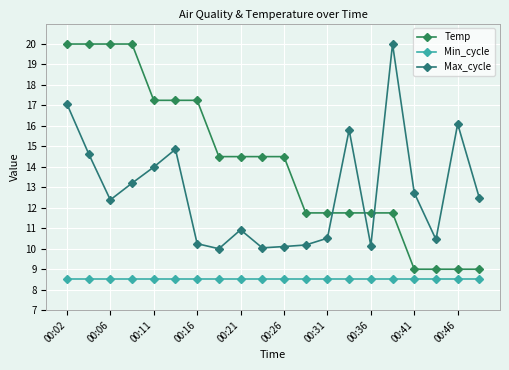

What are all the series names shown in the legend?

Temp, Min_cycle, Max_cycle